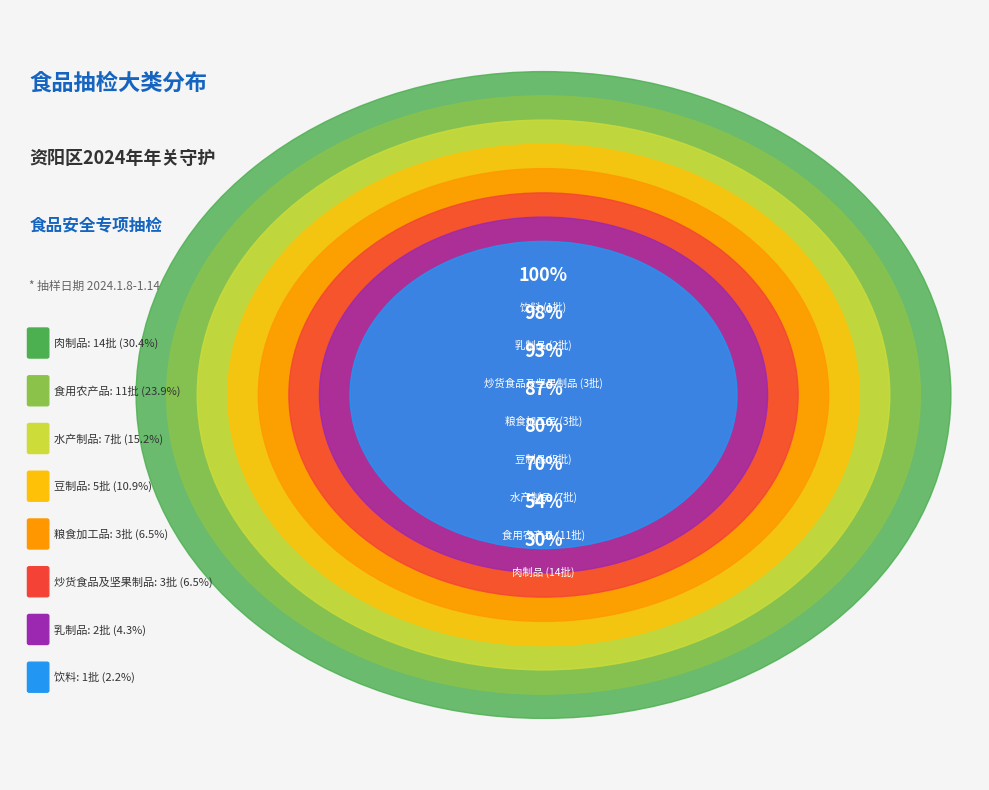

To the nearest percent, what portion does 炒货食品及坚果制品 represent?

7%